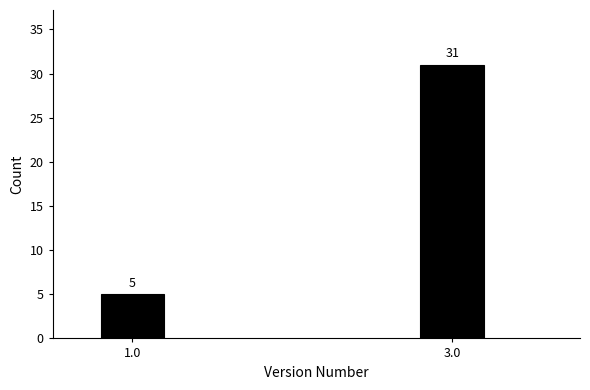

Reading right to left, what are all the values shown in this chart?

3.0=31	1.0=5